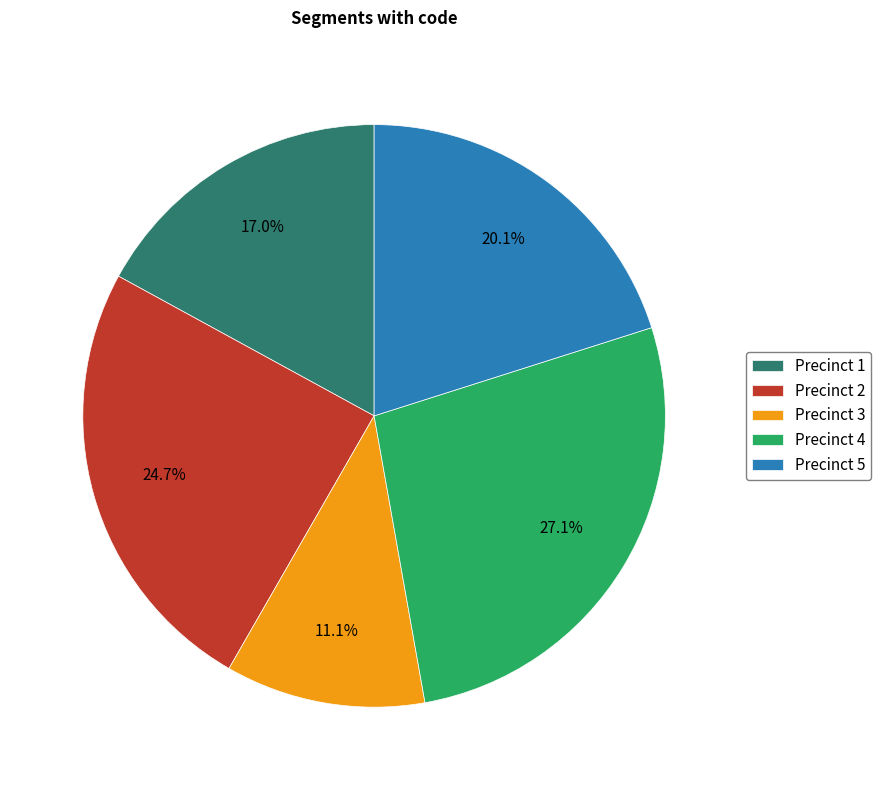

Which category has the biggest portion of the pie?

Precinct 4